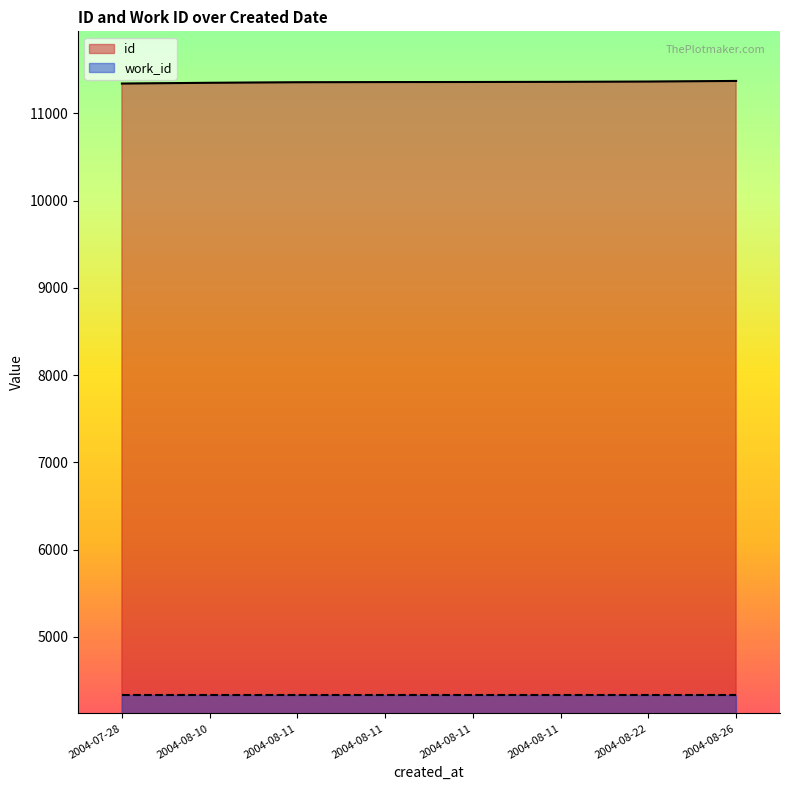

What is the label of the 8th point from the right?

2004-07-28